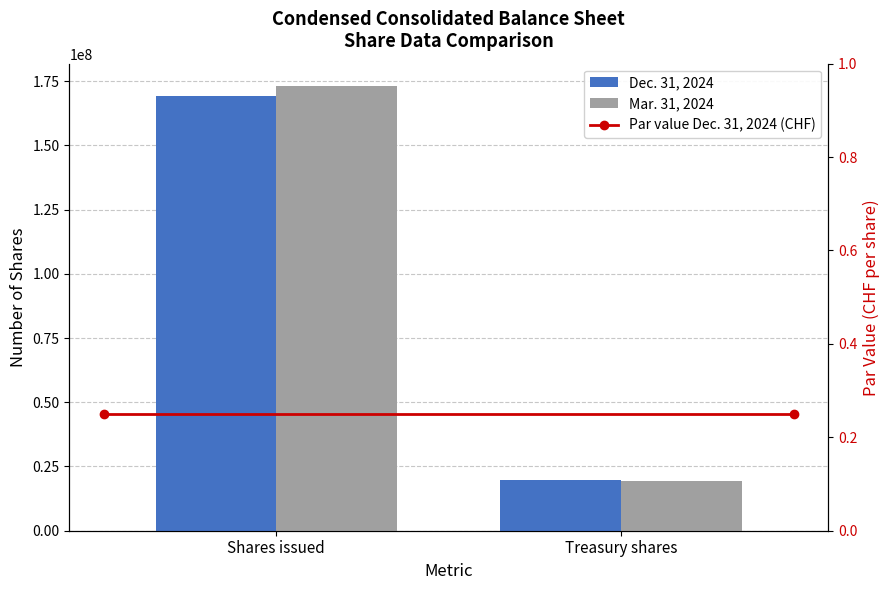

Reading right to left, list all the values displayed in this chart.

Dec. 31, 2024: 19555027.0	168994142.0
Mar. 31, 2024: 19243000.0	173106000.0
Par value Dec. 31, 2024 (CHF): 0.2	0.2